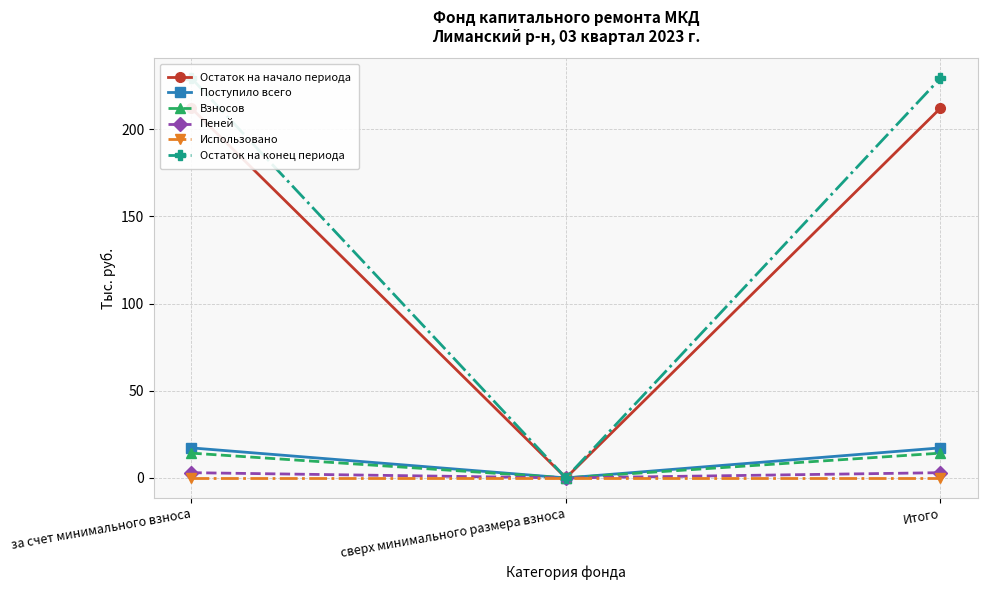

How many values in the Остаток на начало периода series are below 212?

1